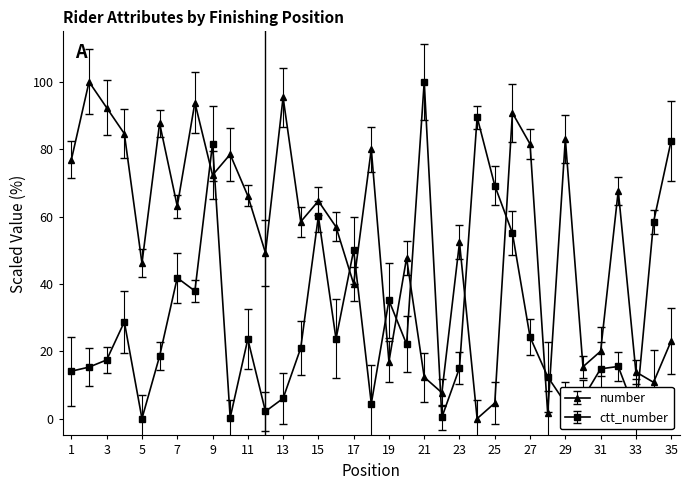

What is the value of the number point at the 14th from the left?

58.5